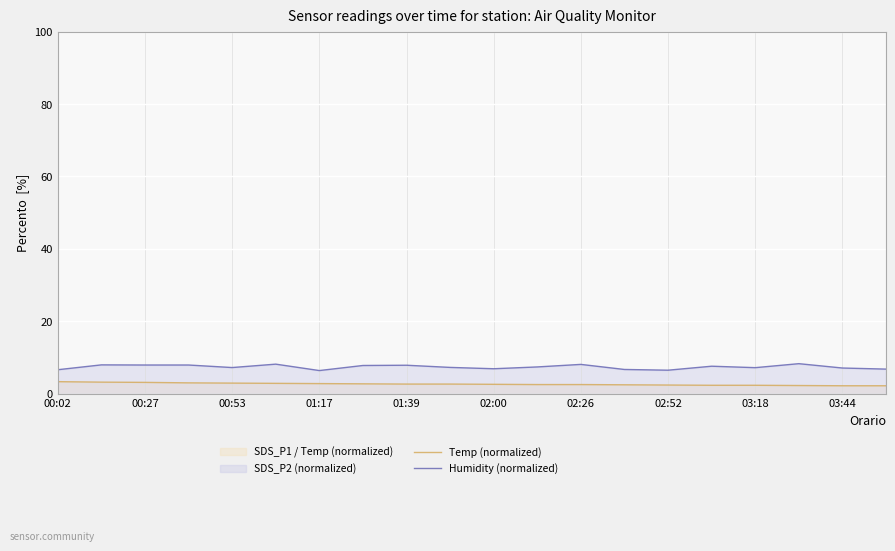

Reading left to right, list all the values displayed in this chart.

Temp (normalized): 3.3	3.2	3.1	3.0	2.9	2.9	2.8	2.7	2.7	2.7	2.6	2.5	2.5	2.5	2.4	2.3	2.3	2.3	2.2	2.2
Humidity (normalized): 6.6	8.0	7.9	7.9	7.2	8.2	6.4	7.8	7.9	7.3	6.9	7.4	8.1	6.7	6.5	7.6	7.2	8.3	7.1	6.8